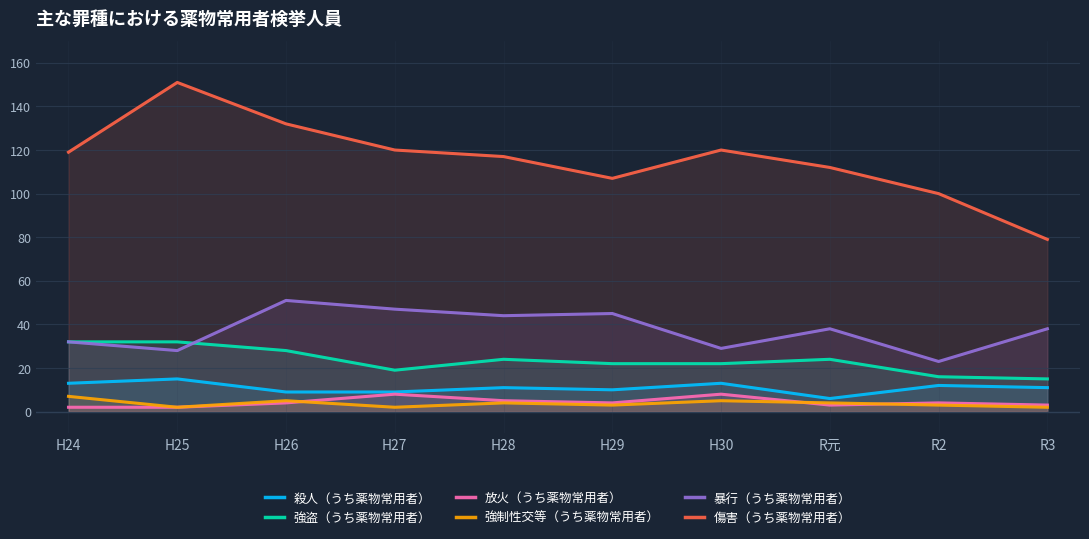

At which category is the sum across all series the highest?

H25